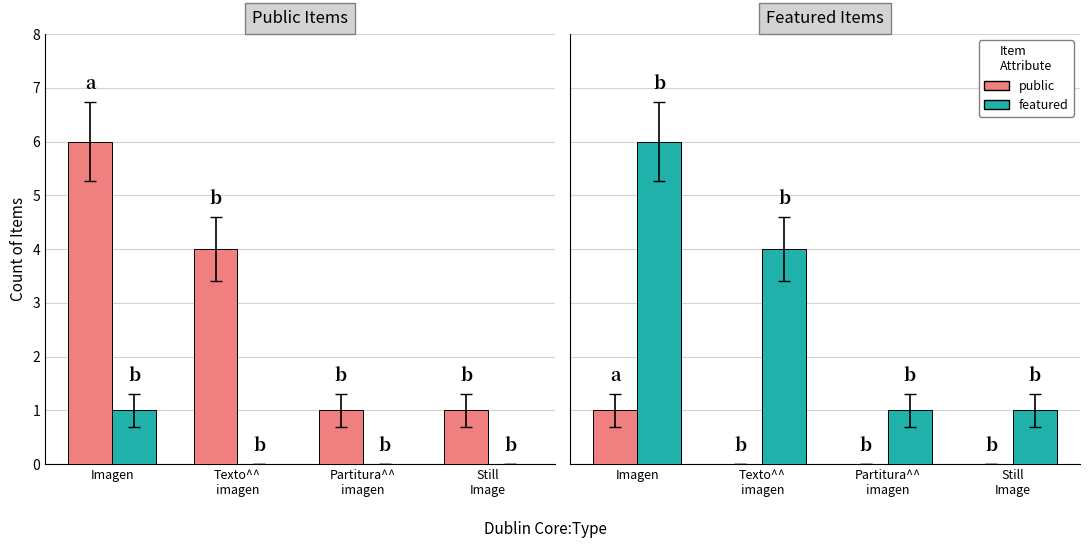

Which category has the highest value in the featured series?

Imagen